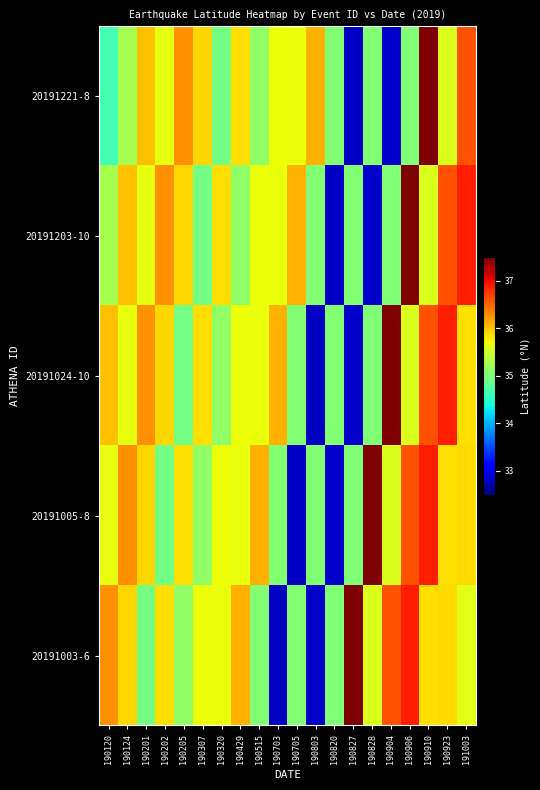

Reading right to left, what are all the values shown in this chart?

20191221-8: 191003=36.6	190923=35.6	190910=37.5	190906=35.0	190904=32.8	190828=35.1	190827=32.8	190820=35.1	190803=36.1	190705=35.7	190703=35.7	190515=35.1	190429=35.9	190320=34.9	190307=35.9	190205=36.3	190202=35.6	190201=36.0	190124=35.3	190120=34.7
20191203-10: 191003=36.9	190923=36.6	190910=35.6	190906=37.5	190904=35.0	190828=32.8	190827=35.1	190820=32.8	190803=35.1	190705=36.1	190703=35.7	190515=35.7	190429=35.1	190320=35.9	190307=34.9	190205=35.9	190202=36.3	190201=35.6	190124=36.0	190120=35.3
20191024-10: 191003=35.9	190923=36.9	190910=36.6	190906=35.6	190904=37.5	190828=35.0	190827=32.8	190820=35.1	190803=32.8	190705=35.1	190703=36.1	190515=35.7	190429=35.7	190320=35.1	190307=35.9	190205=34.9	190202=35.9	190201=36.3	190124=35.6	190120=36.0
20191005-8: 191003=35.9	190923=35.9	190910=36.9	190906=36.6	190904=35.6	190828=37.5	190827=35.0	190820=32.8	190803=35.1	190705=32.8	190703=35.1	190515=36.1	190429=35.7	190320=35.7	190307=35.1	190205=35.9	190202=34.9	190201=35.9	190124=36.3	190120=35.6
20191003-6: 191003=35.6	190923=35.9	190910=35.9	190906=36.9	190904=36.6	190828=35.6	190827=37.5	190820=35.0	190803=32.8	190705=35.1	190703=32.8	190515=35.1	190429=36.1	190320=35.7	190307=35.7	190205=35.1	190202=35.9	190201=34.9	190124=35.9	190120=36.3